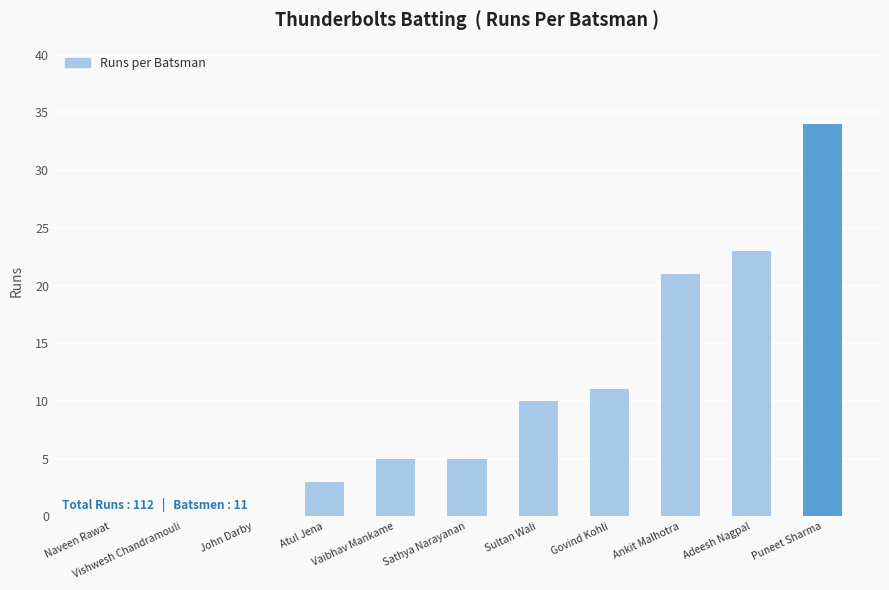

What is the sum of the values at Govind Kohli and Adeesh Nagpal?

34